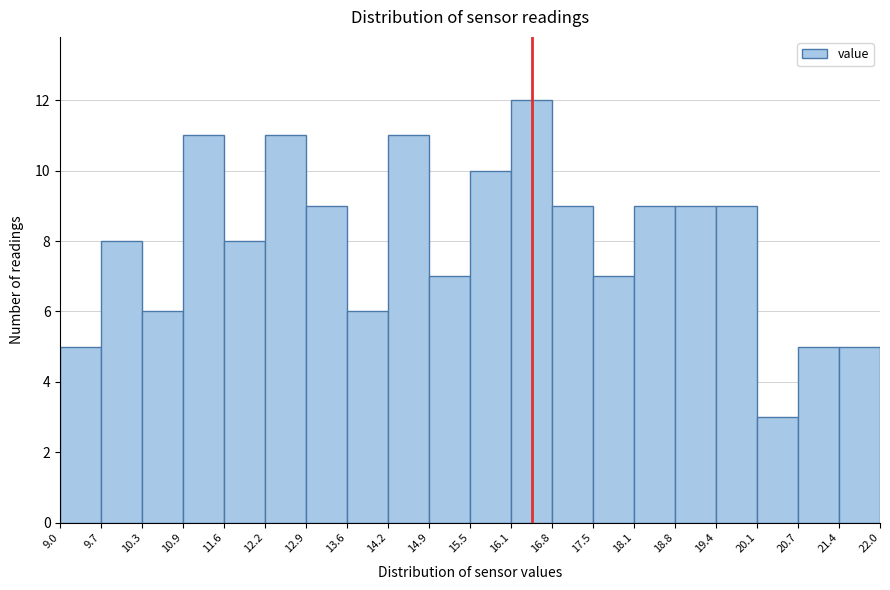

Over which range of the x-axis is the bar tallest?

16.1 to 16.8